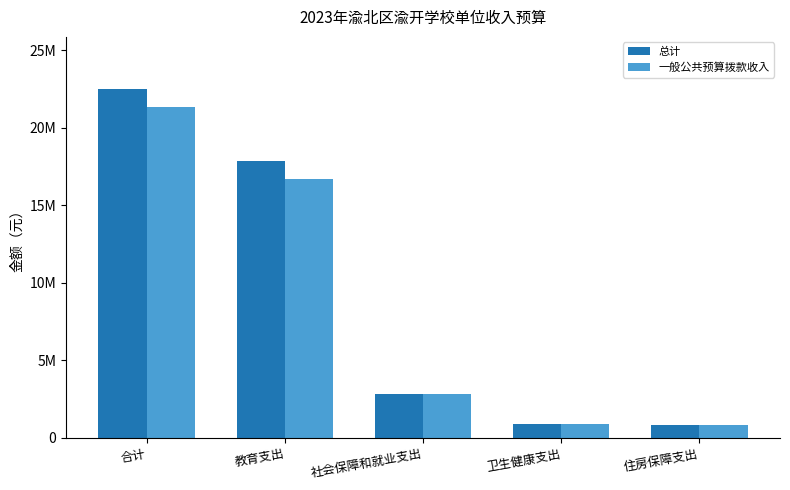

Between 合计 and 卫生健康支出, which is larger?

合计